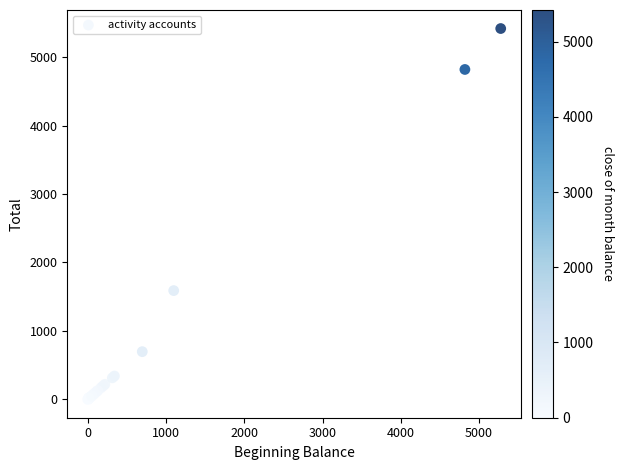

What Y value in the scatter plot is closest to 2709?

1588.0